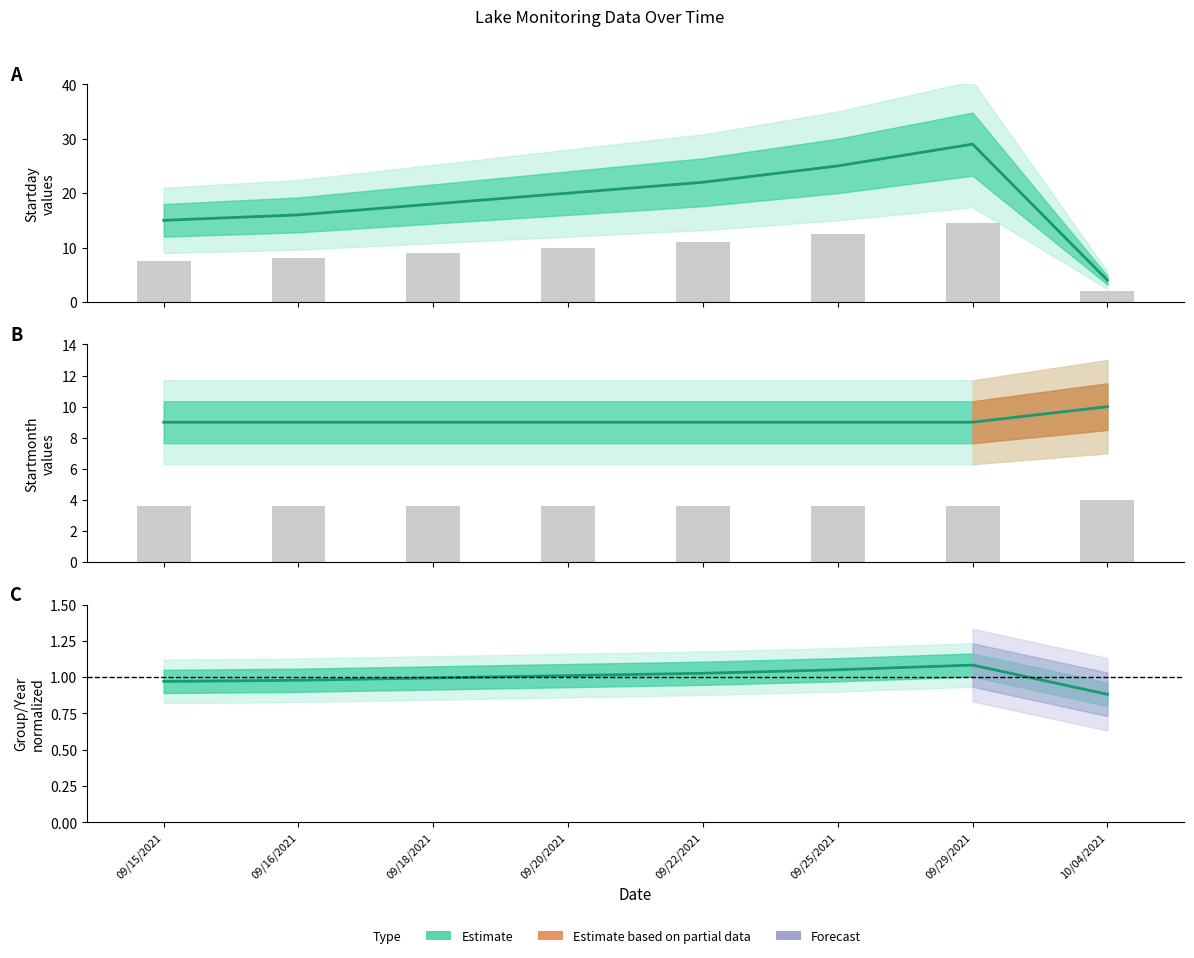

How many categories are shown in the chart?

8